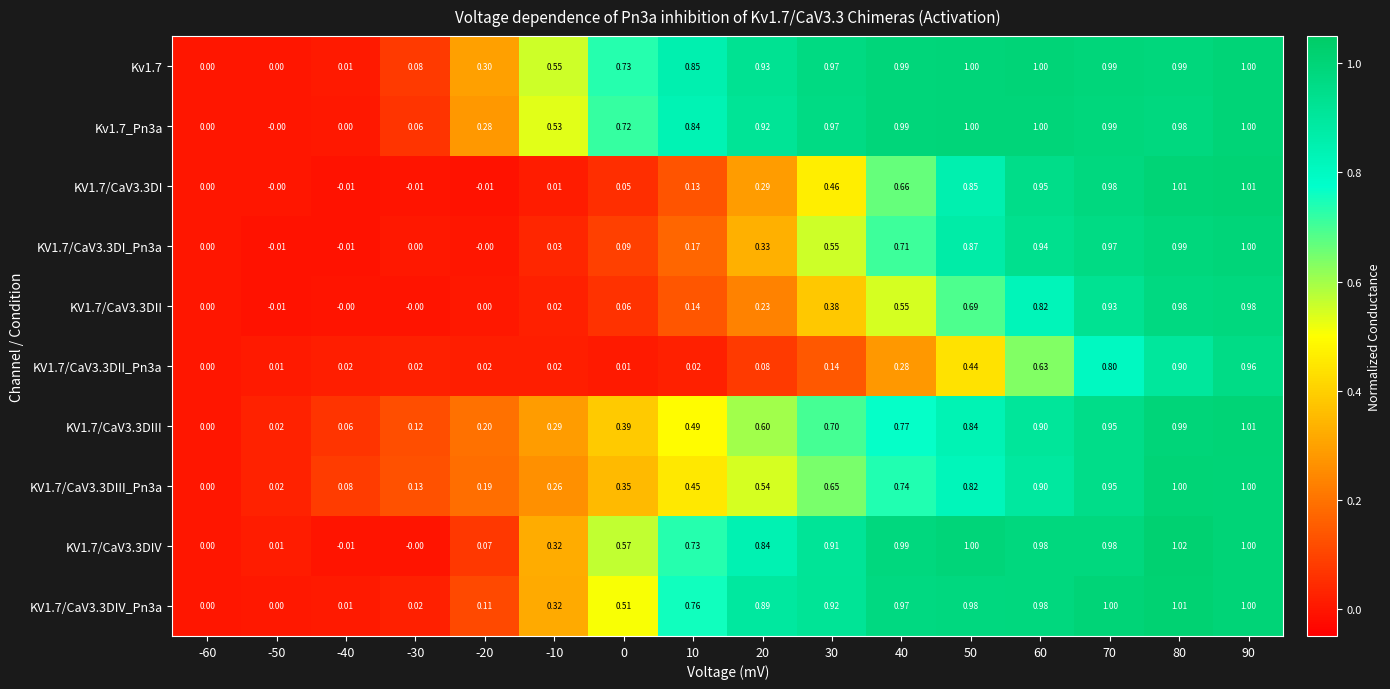

How many distinct data groups are displayed?

10